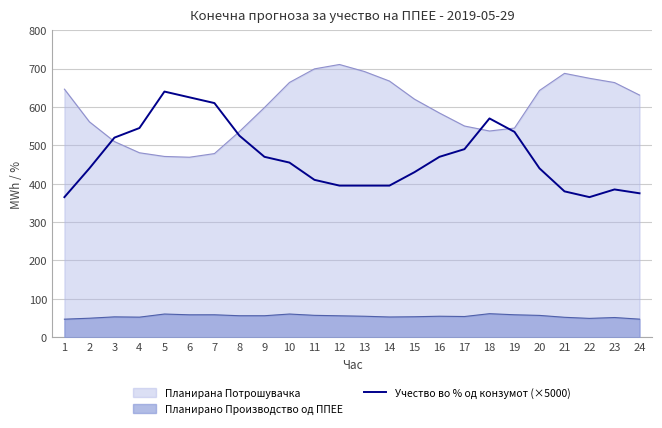

List the labels in order of value, largest first.

5, 6, 7, 18, 4, 19, 8, 3, 17, 9, 16, 10, 2, 20, 15, 11, 12, 13, 14, 23, 21, 24, 1, 22